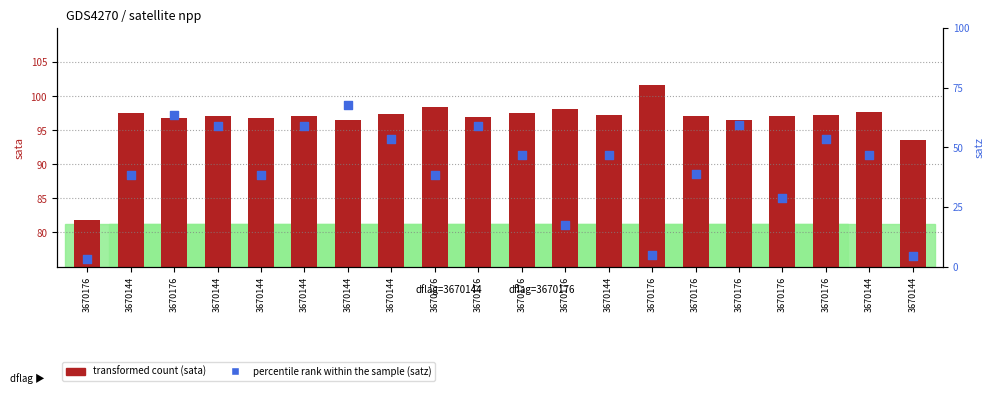

What are all the series names shown in the legend?

transformed count, percentile rank within the sample